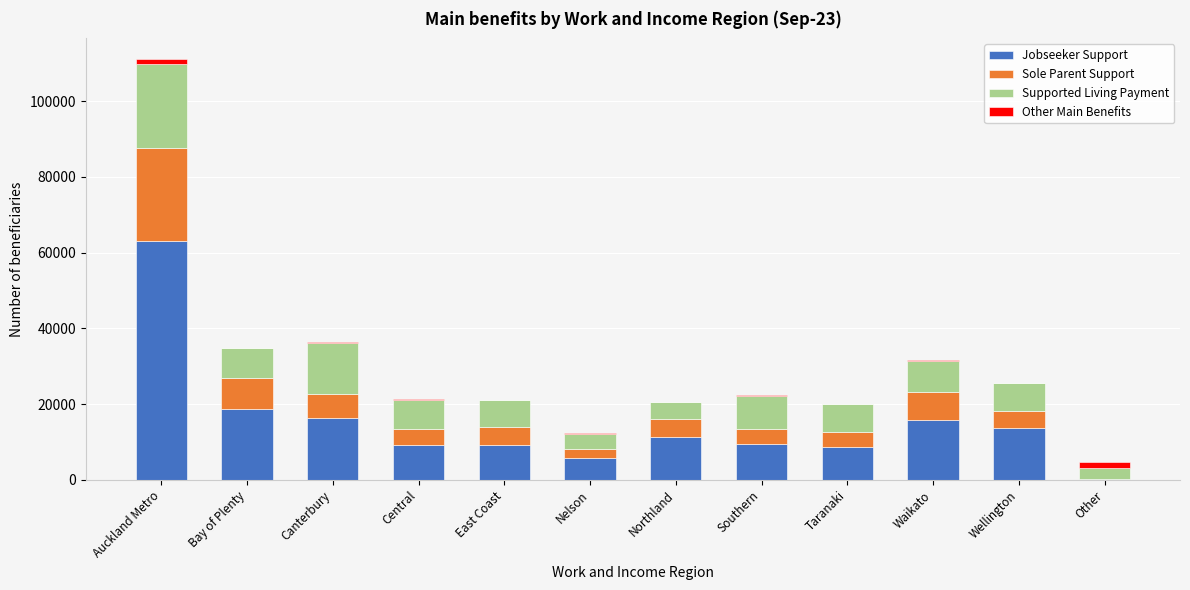

At which label does Jobseeker Support reach its peak?

Auckland Metro